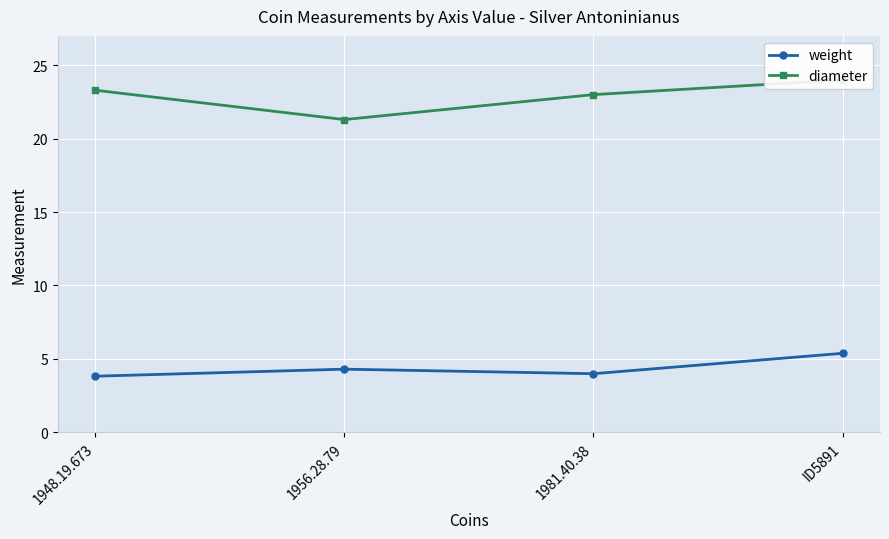

Between 1956.28.79 and 1981.40.38, which series saw the biggest shift?

diameter